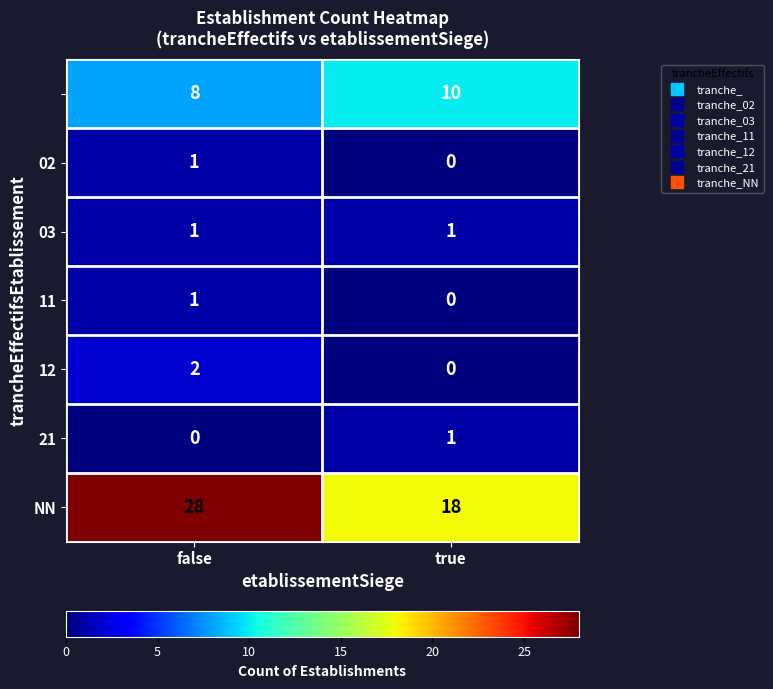

At which category is the sum across all series the highest?

false